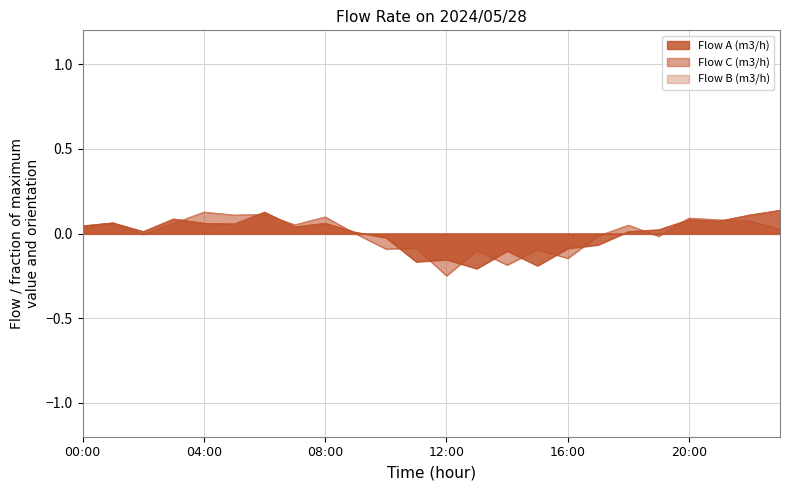

Where does the Flow C (m3/h) series first go above 0?

00:00